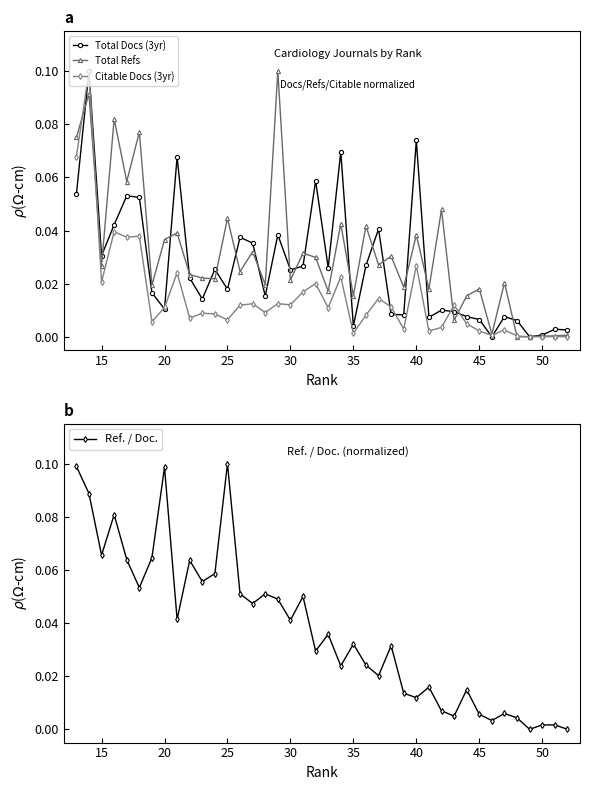

What is the sum of the Total Docs (3yr) values at 27 and 15?

0.1